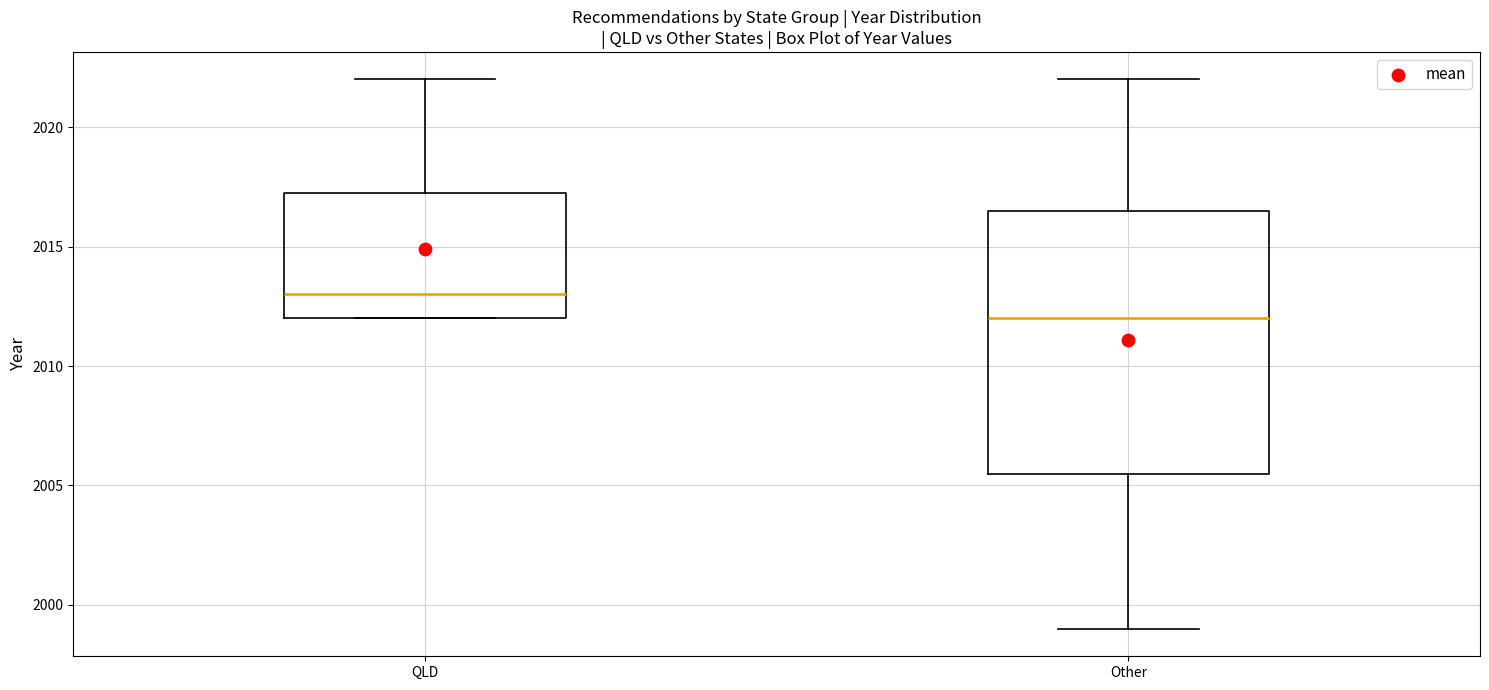

Where is the upper edge of the box for QLD on the y-axis? The values are not printed on the chart, so give them approximately, as read against the axis.

2017.5